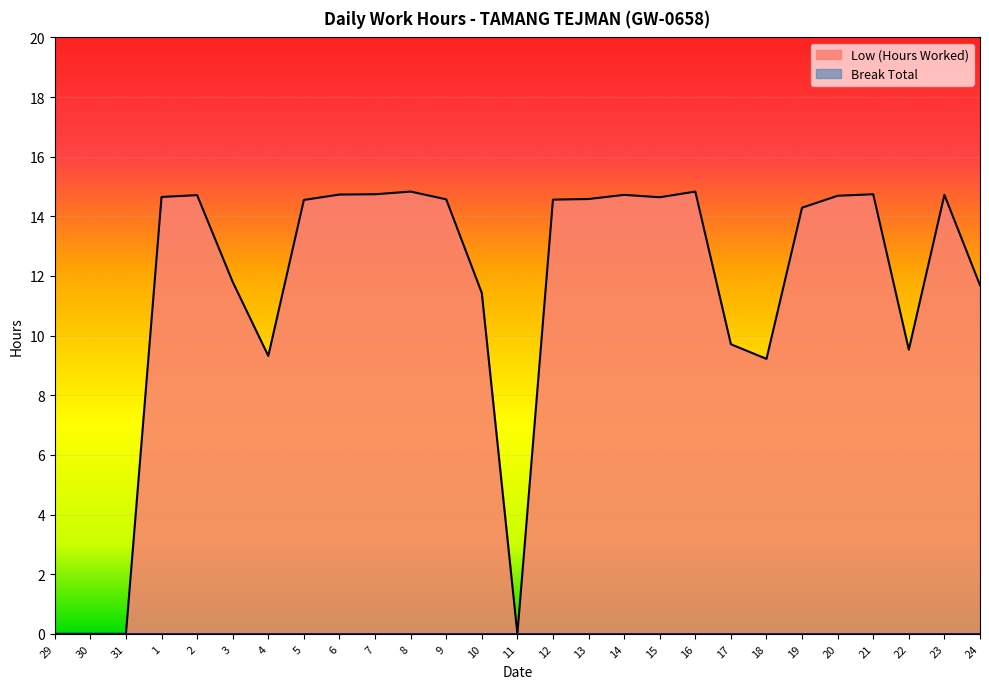

What is the difference between the maximum and minimum values?

14.8